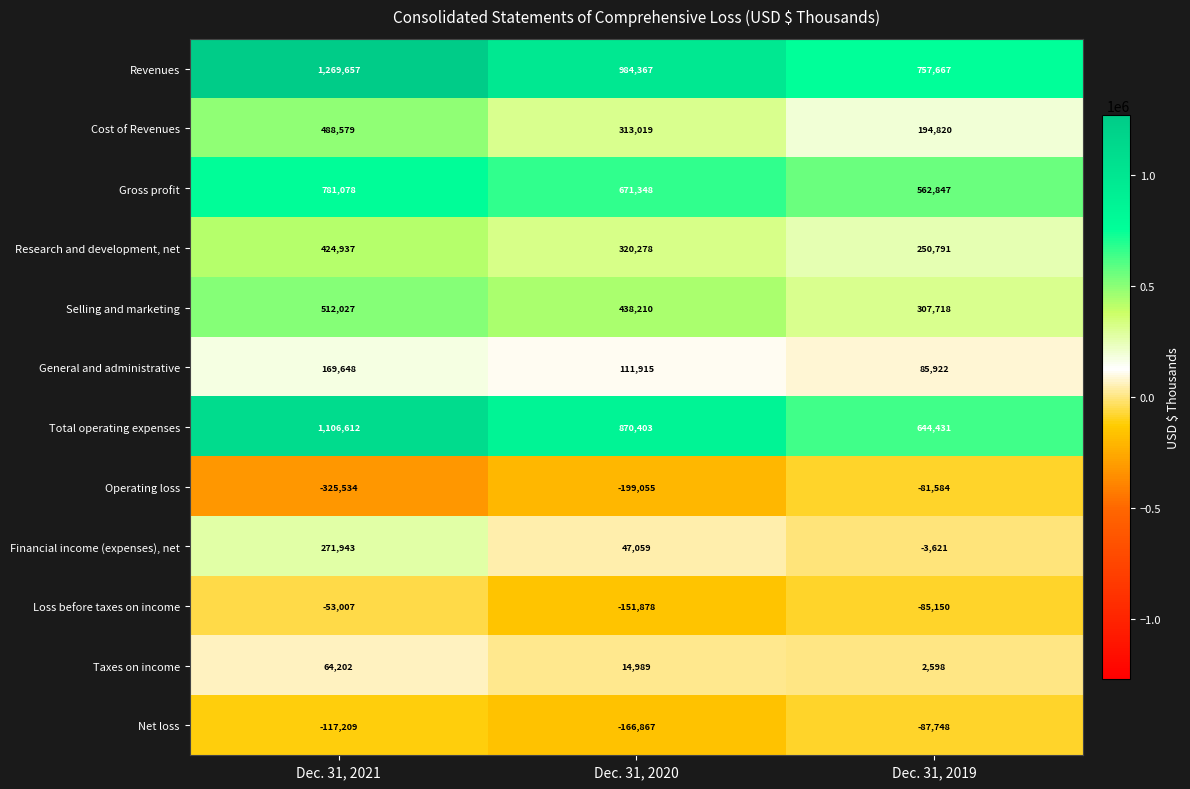

What is the total value across all series at Dec. 31, 2021?

4592933